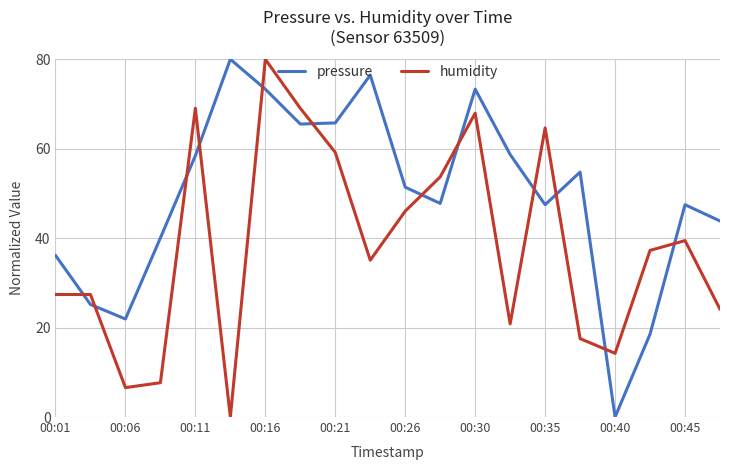

Rank the series by their average value, from highest to lowest.

pressure, humidity